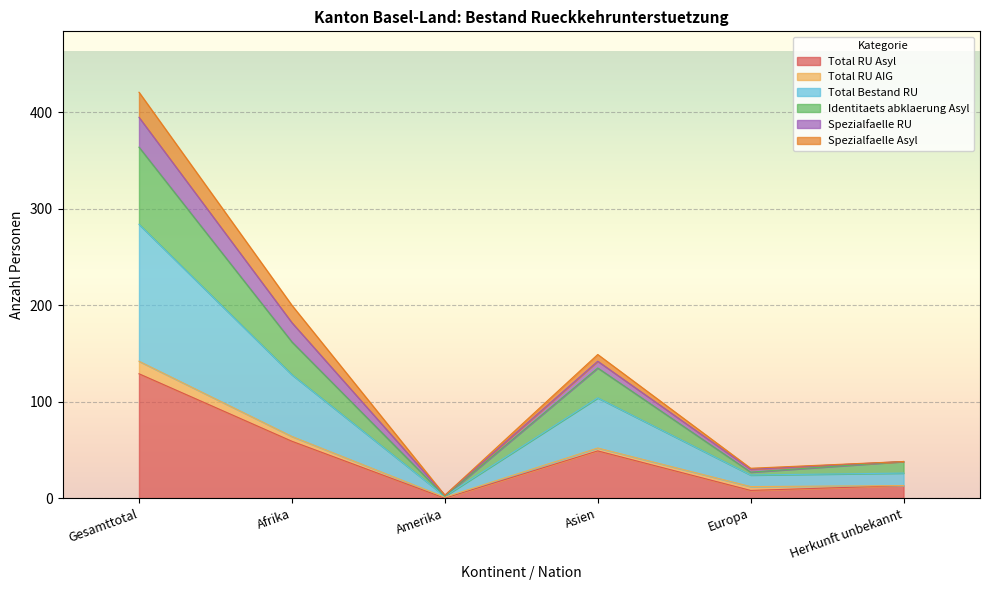

At Amerika, list the series in order from largest to smallest.

Identitaets abklaerung Asyl, Total Bestand RU, Total RU Asyl